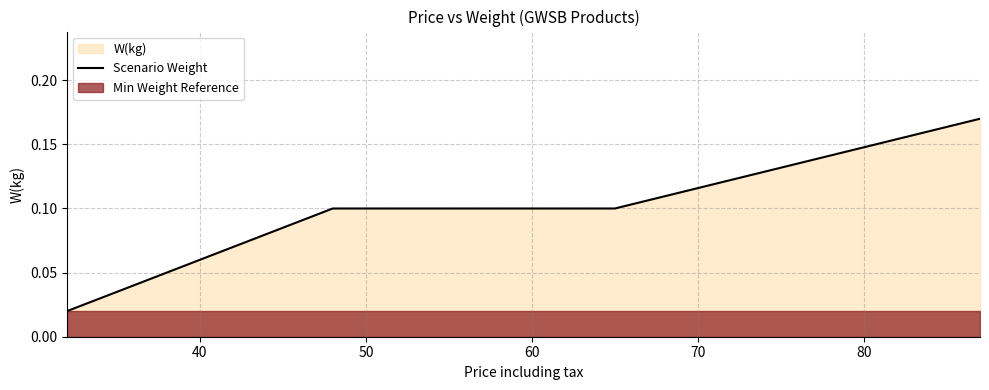

Is it true that the value at 70 is 0.1?

False